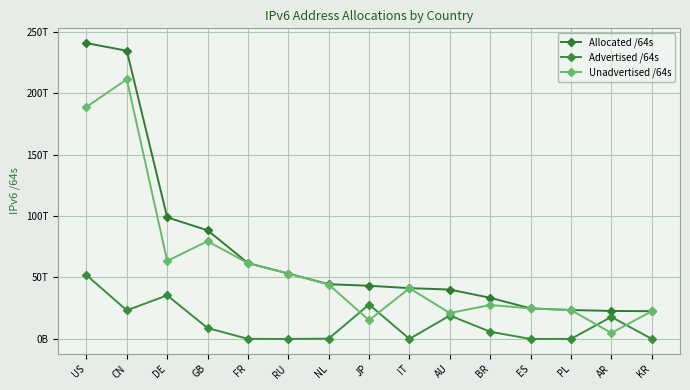

What is the value of the Allocated /64s point at the 6th from the left?

53193189490688